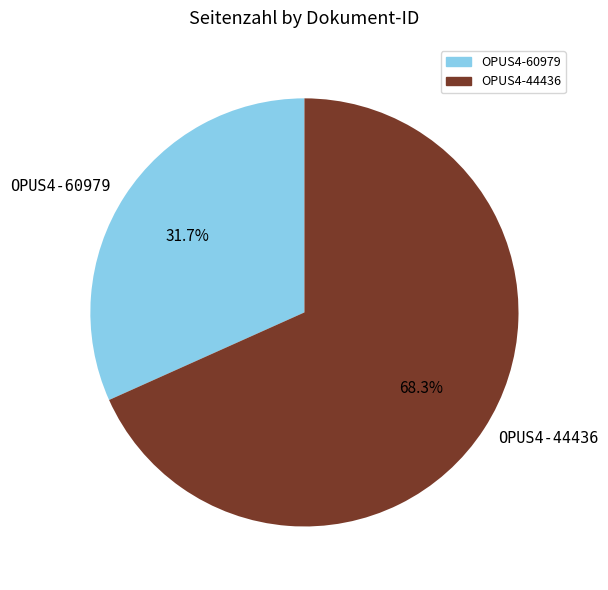

How many segments does this pie chart have?

2